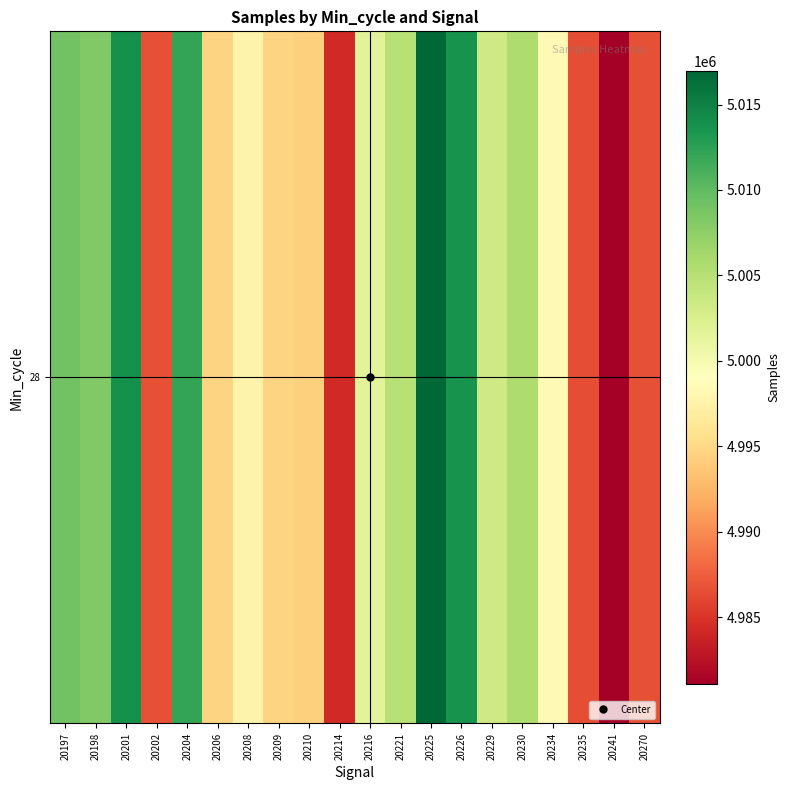

What is the change in value from 20198 to 20235?

-21692